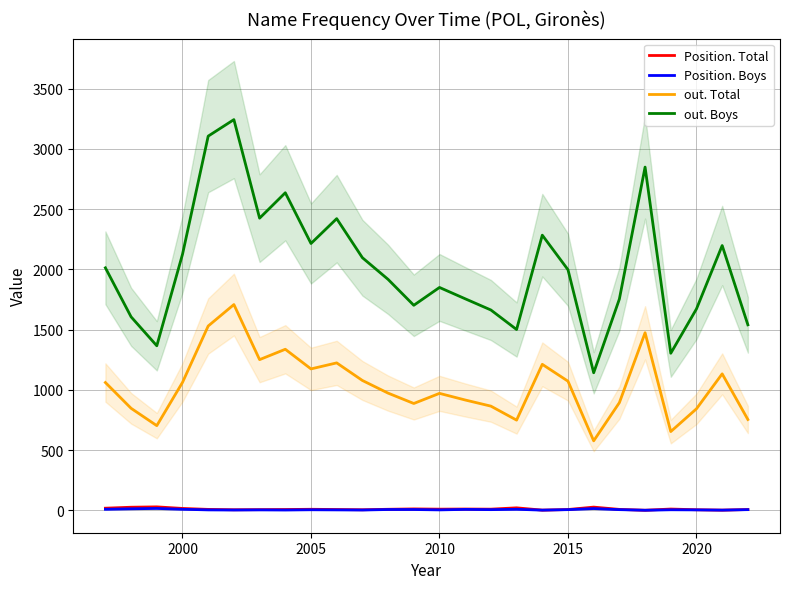

Which series has the largest range (max minus min)?

out. Boys